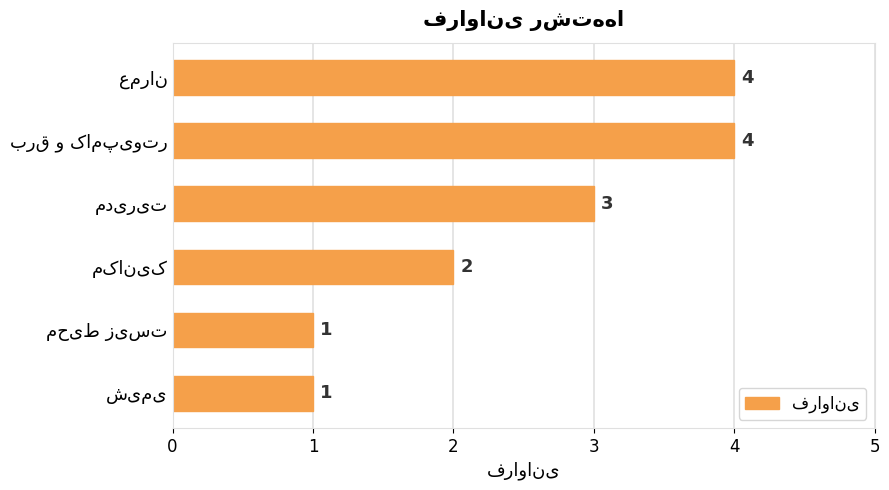

Does the chart contain stacked bars?

No